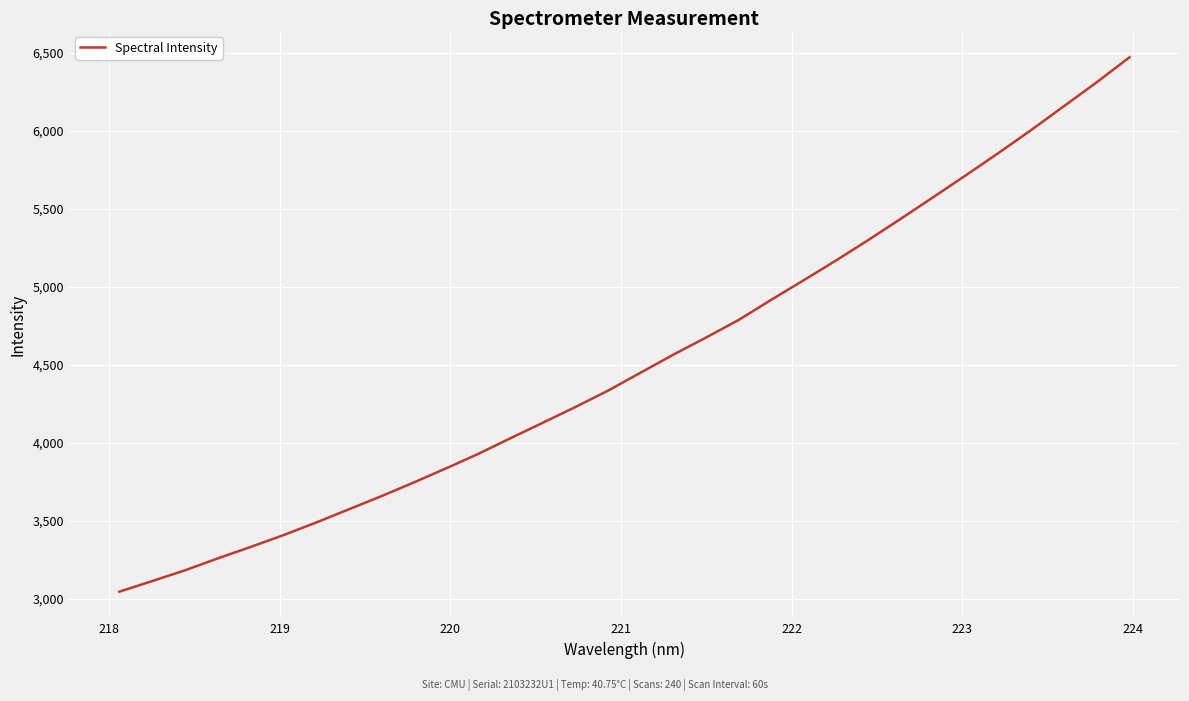

What is the minimum value shown in the chart?

3048.0